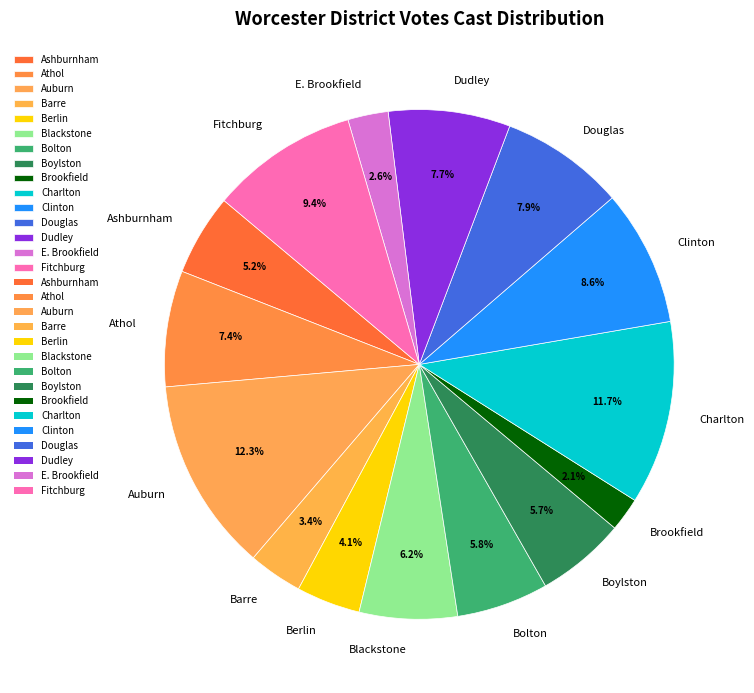

Is it true that Ashburnham is 1% of the pie?

False